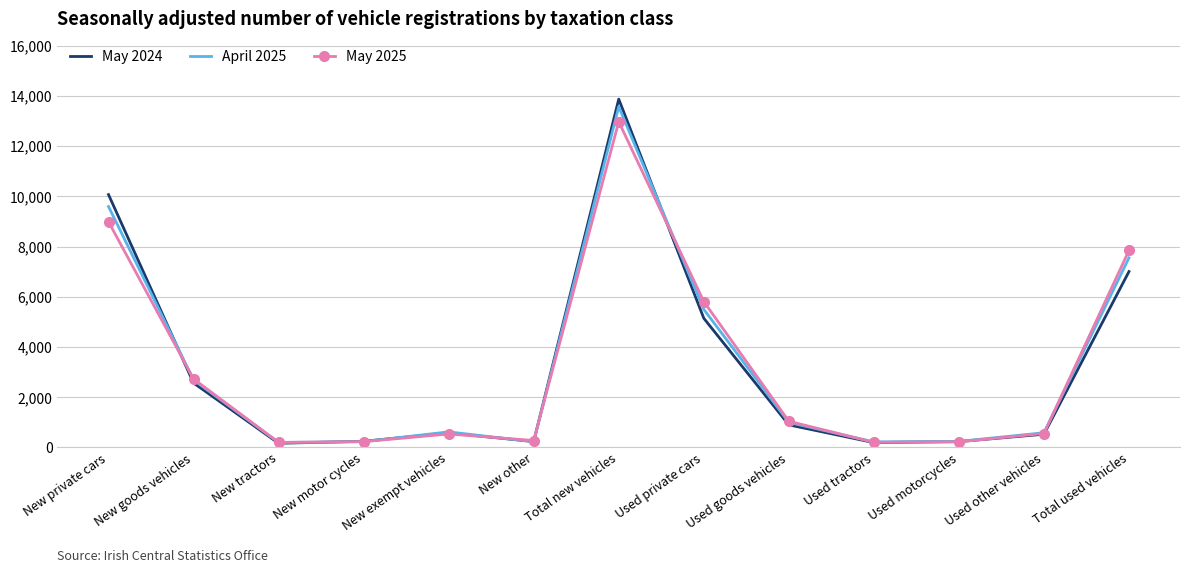

In May 2024, how many points are lower than both neighbors (excluding endpoints)?

3